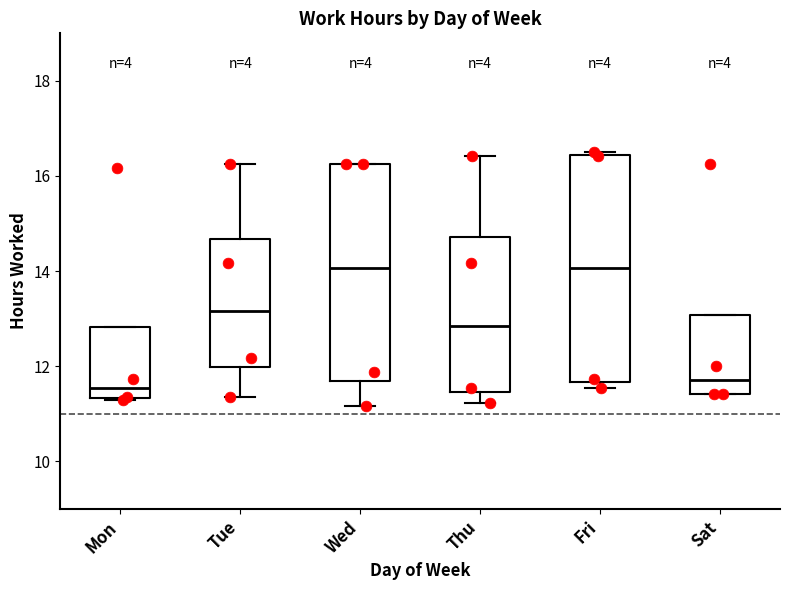

Where does the lower whisker of the box for Tue end on the y-axis? The values are not printed on the chart, so give them approximately, as read against the axis.

11.4